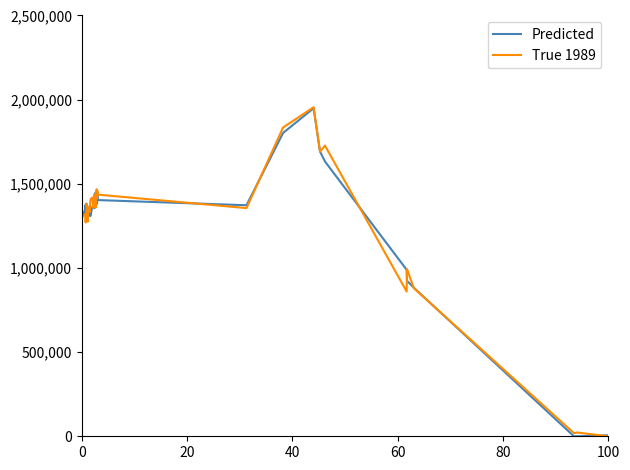

What is the highest value of the True 1989 series?

1955048.1